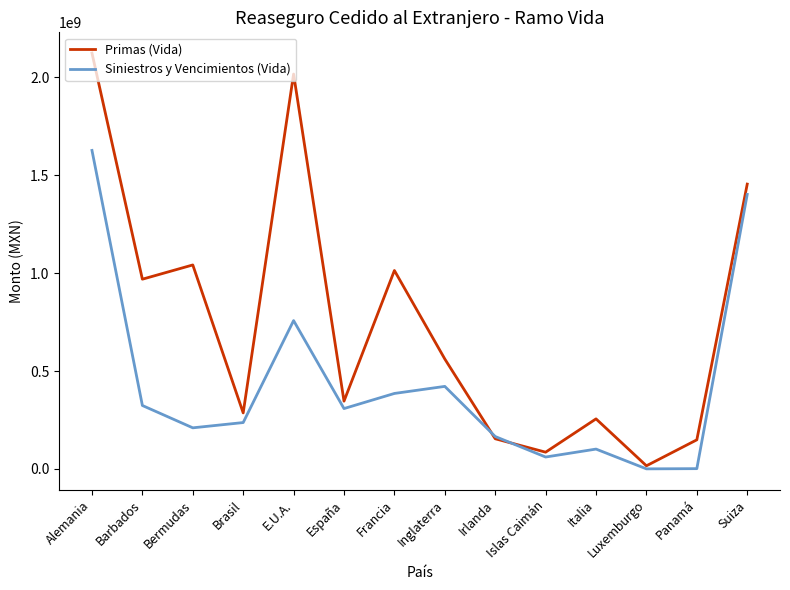

What is the highest value of the Primas (Vida) series?

2124535847